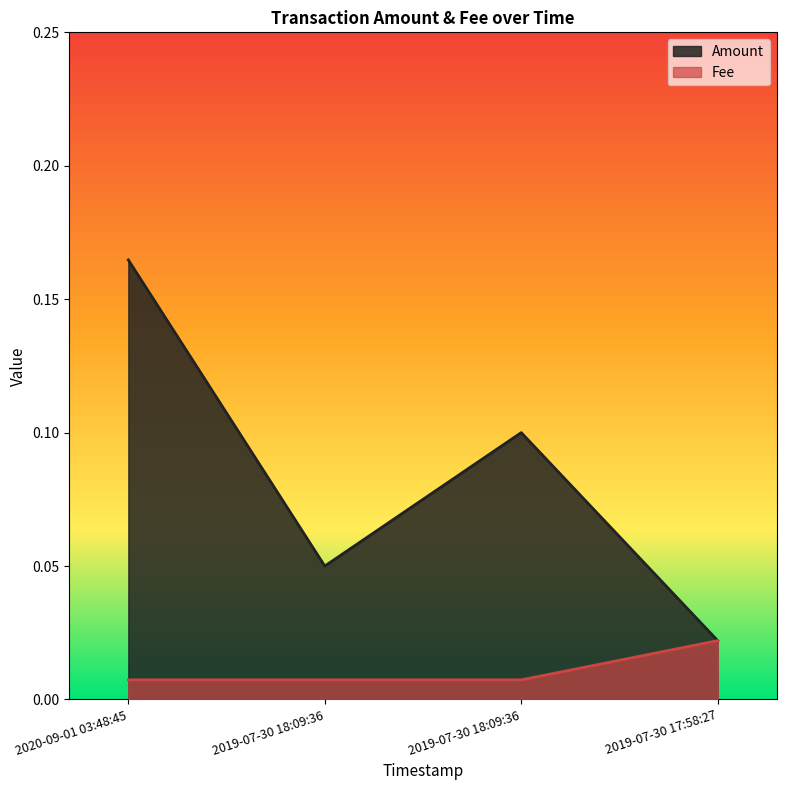

The value of Amount at 2020-09-01 03:48:45 is 0.1. True or false?

False